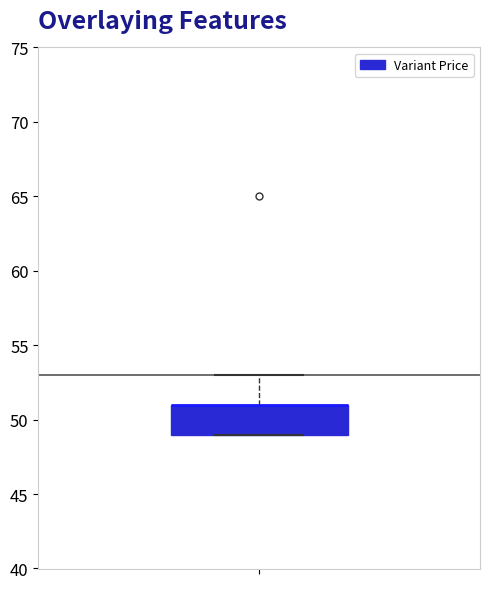

Read this box plot against the y-axis: the position of the median line, the range covered by the box, and the ends of both whiskers. The values are not printed on the chart, so give them approximately, as read against the axis.

median 51 (drawn on the box's upper edge), box 49 to 51, whiskers 49 to 53